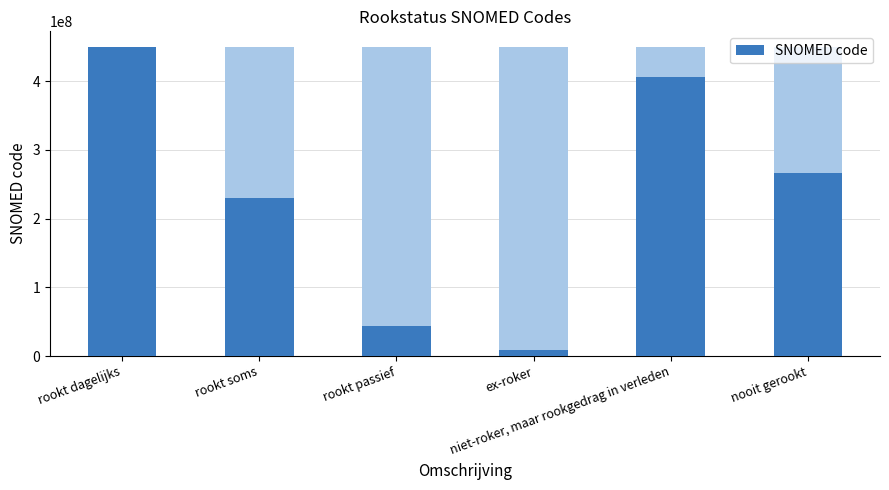

What is the value of the 5th bar from the left?

405746006